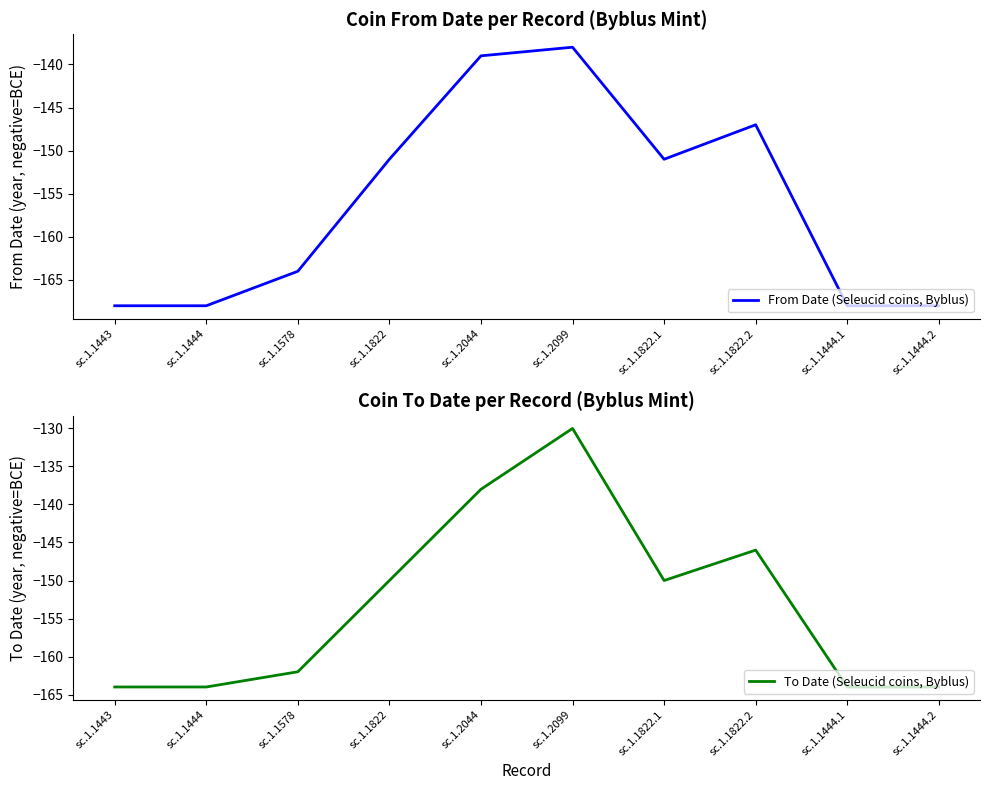

What is the average value of the To Date (Seleucid coins, Byblus) series?

-153